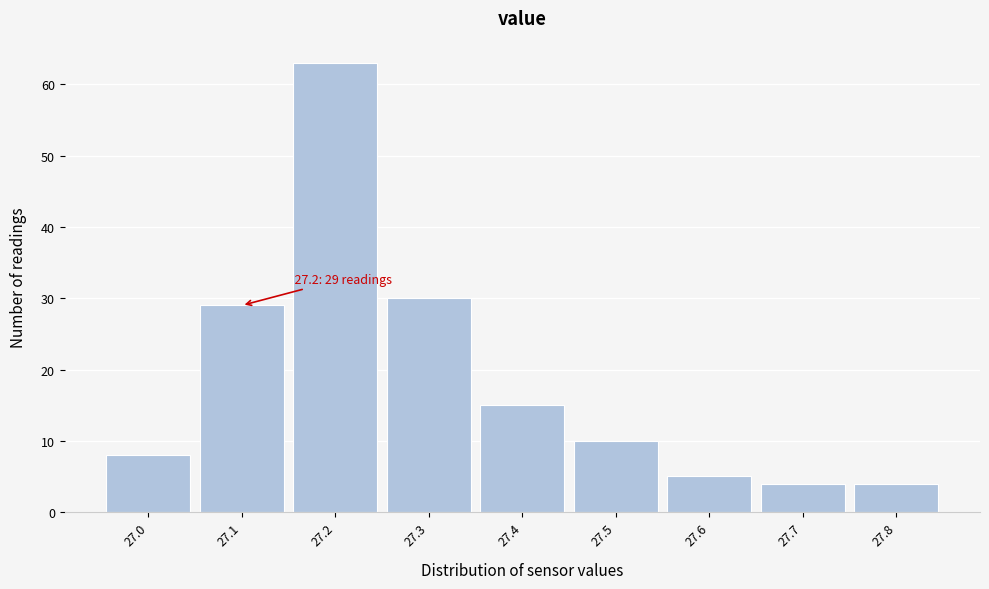

Reading right to left, what are all the values shown in this chart?

27.8=4	27.7=4	27.6=5	27.5=10	27.4=15	27.3=30	27.2=63	27.1=29	27.0=8